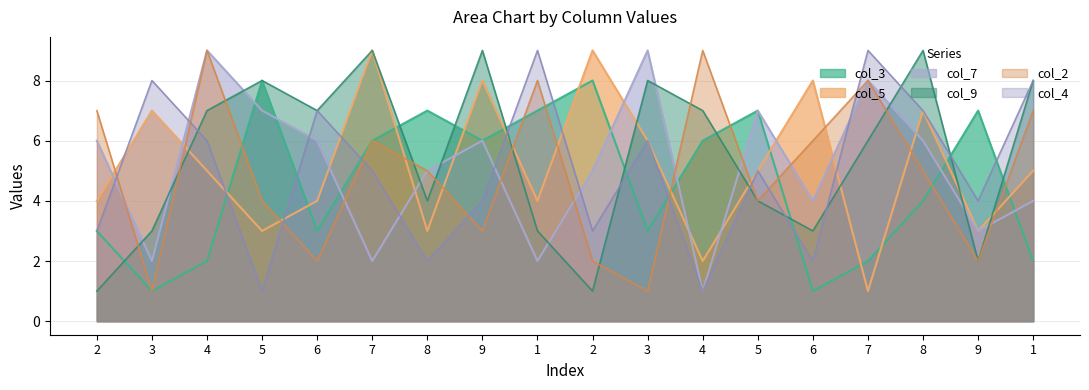

Read the col_9 value at 9.

9